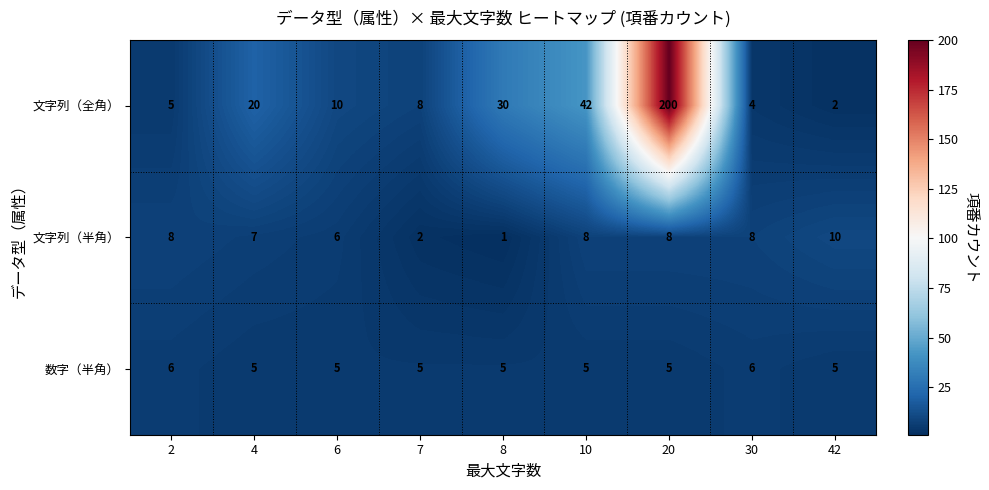

Rank the series at 7 from highest to lowest value.

文字列（全角）, 数字（半角）, 文字列（半角）